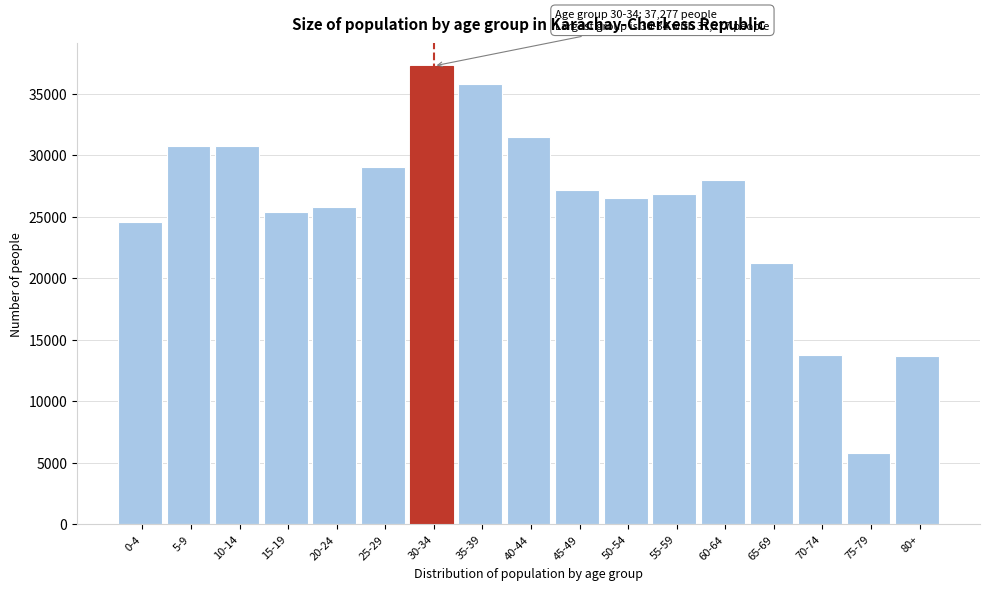

Approximately how many times larger is the value at 80+ compared to 75-79?

2.3